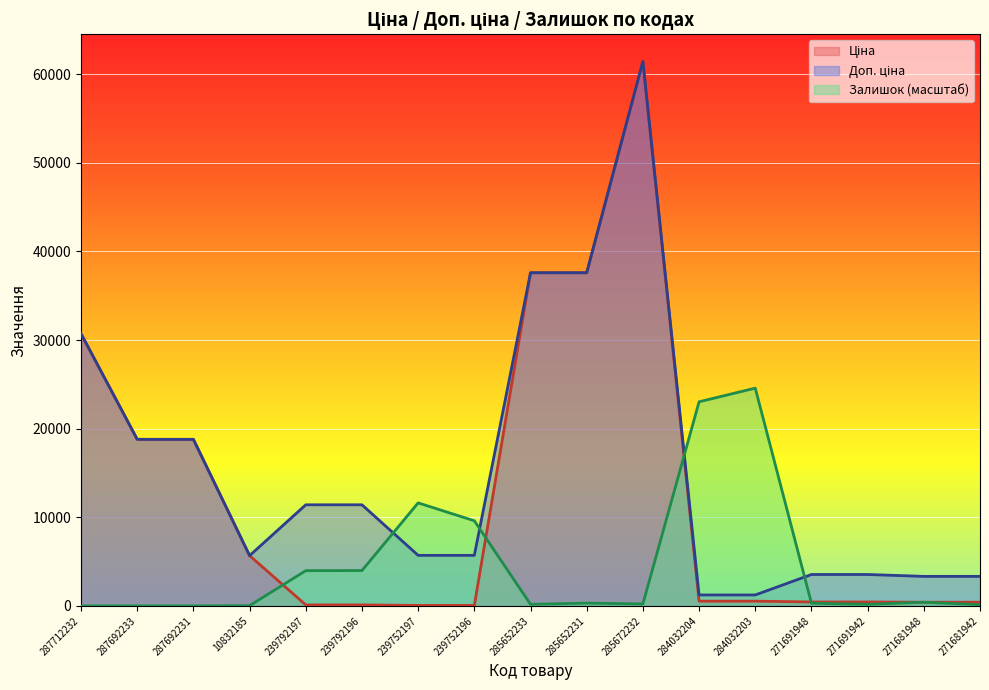

Rank the series at 285652231 from highest to lowest value.

Ціна, Доп. ціна, Залишок